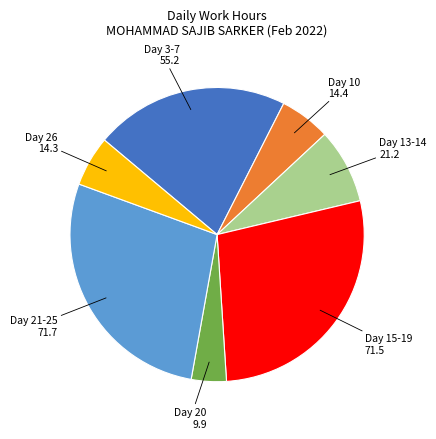

Is there a majority slice in this chart?

No